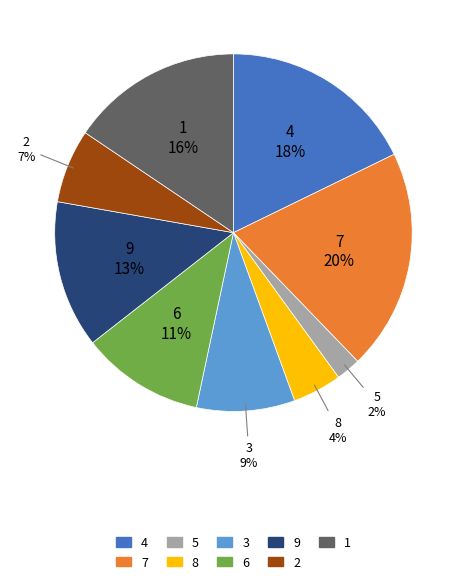

How many segments does this pie chart have?

9